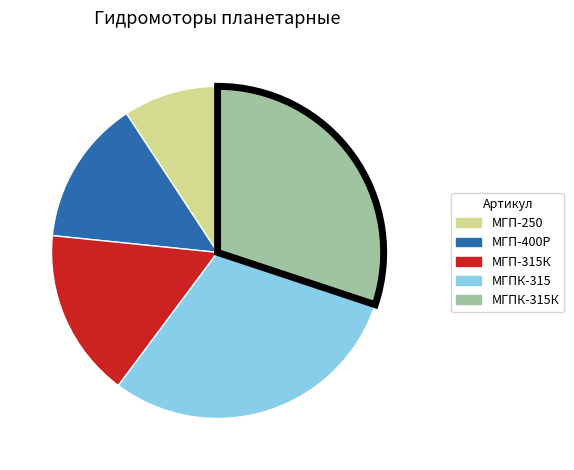

Does any single category account for the majority?

No